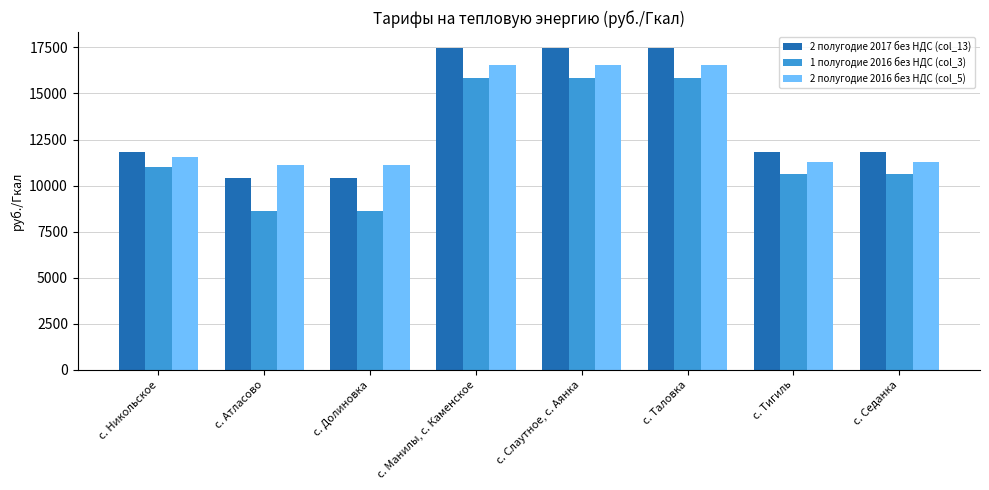

What is the maximum value shown in the chart?

17459.8